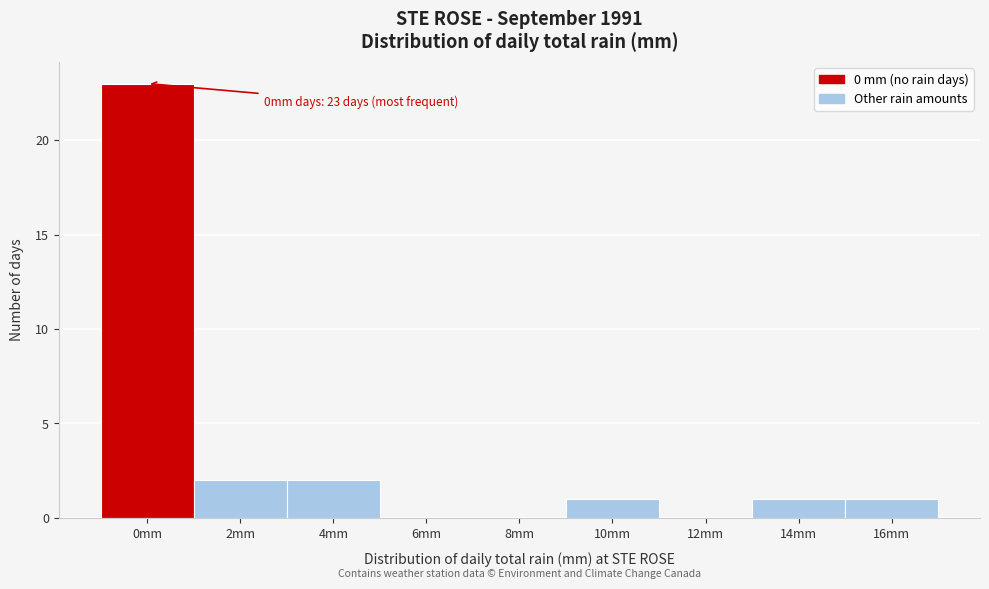

Reading left to right, what are all the values shown in this chart?

0mm=23	2mm=2	4mm=2	6mm=0	8mm=0	10mm=1	12mm=0	14mm=1	16mm=1